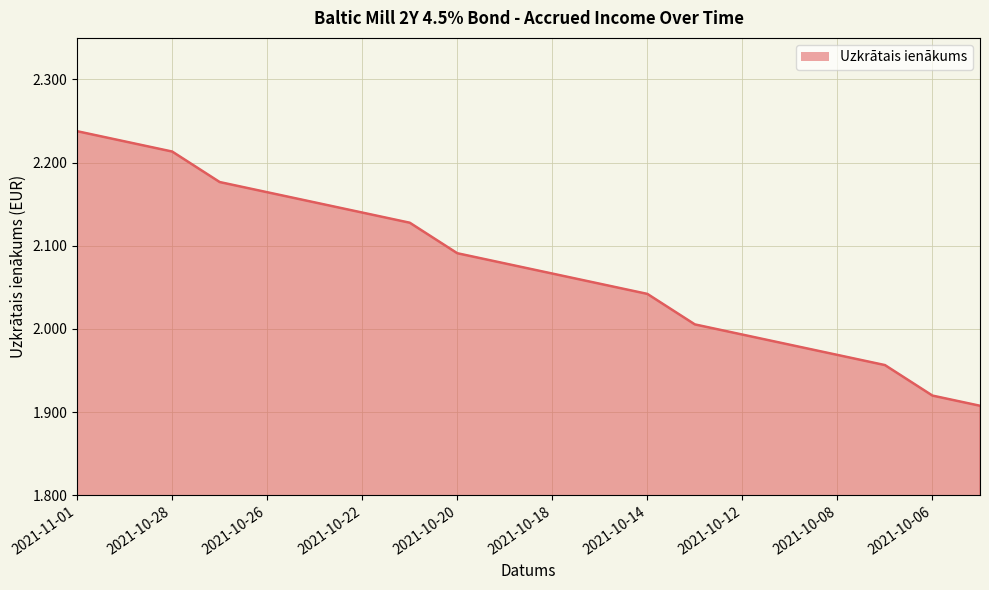

What is the sum of all values?

41.5